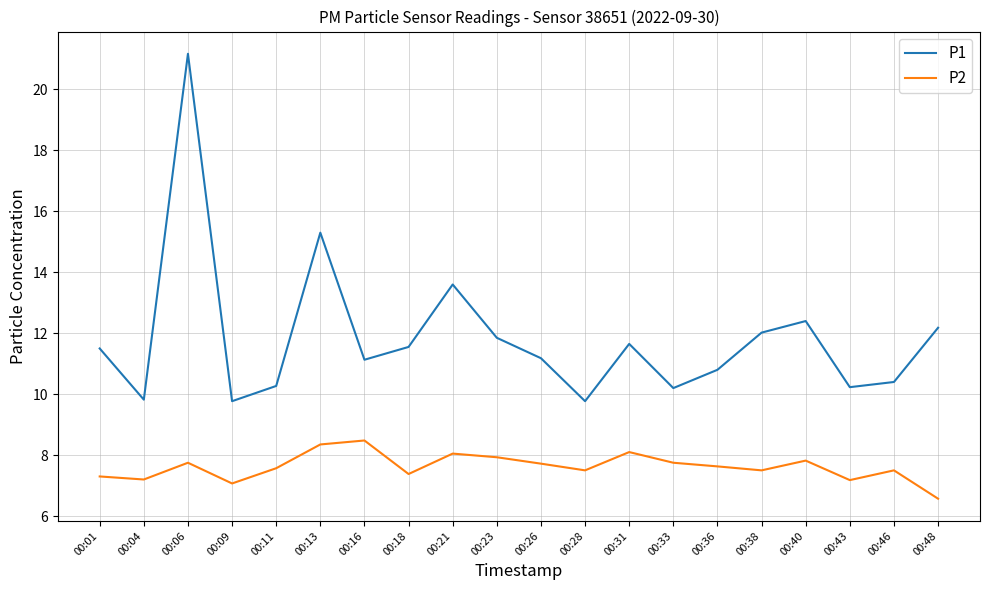

What is the minimum value shown in the chart?

6.6